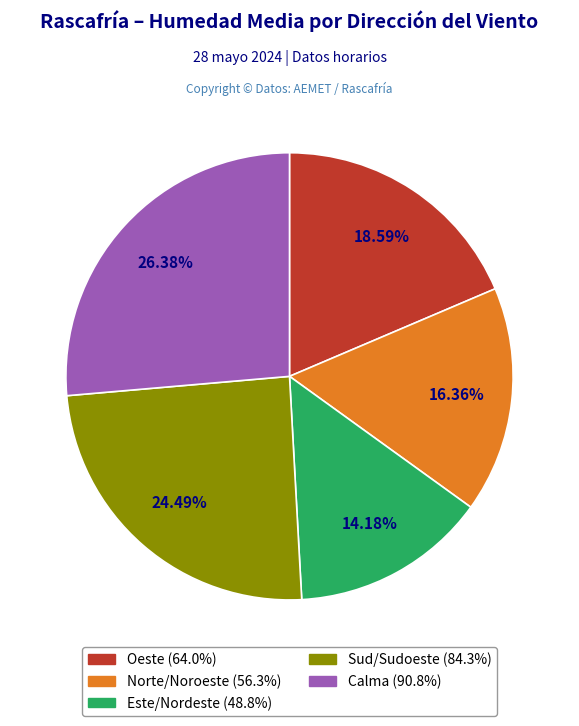

Is there a majority slice in this chart?

No